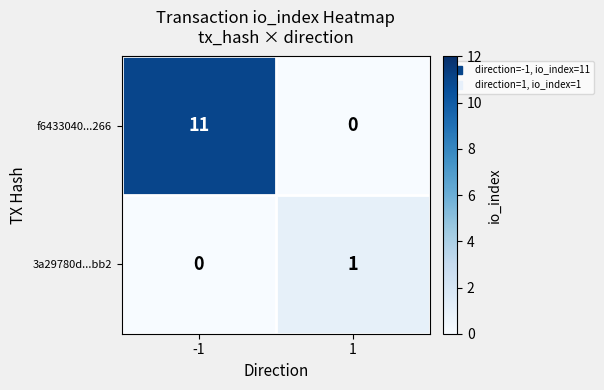

True or false: 3a29780d...bb2 has a value of 1 at 1.

True